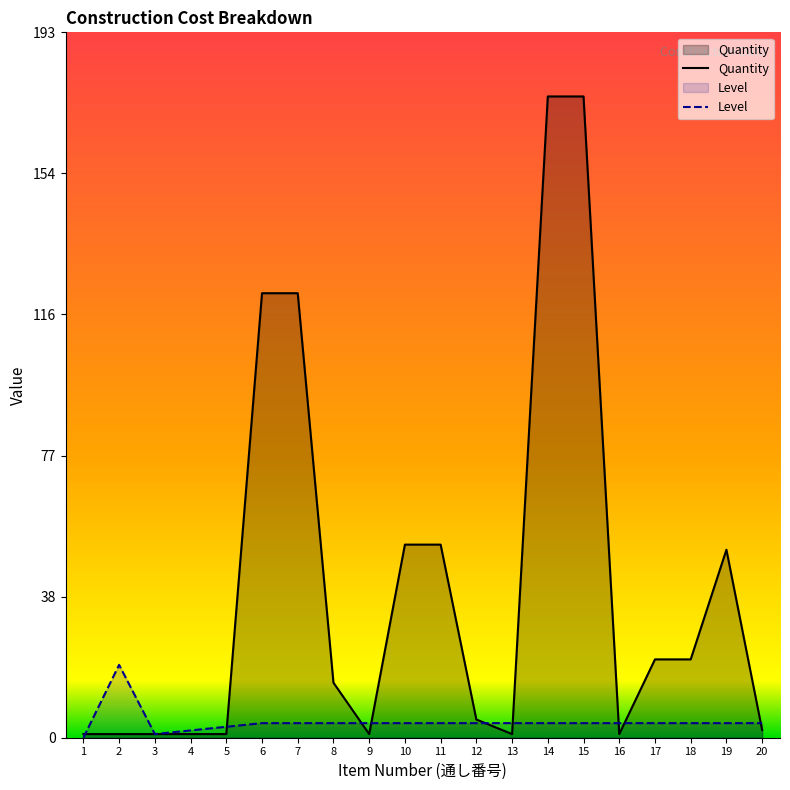

What are all the series names shown in the legend?

Quantity, Level